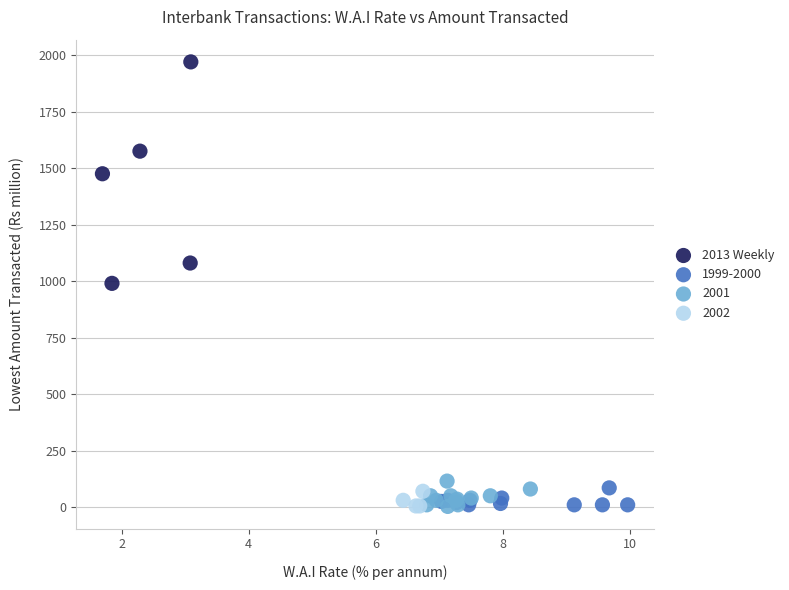

Which series has the widest spread of Y values?

2013 Weekly